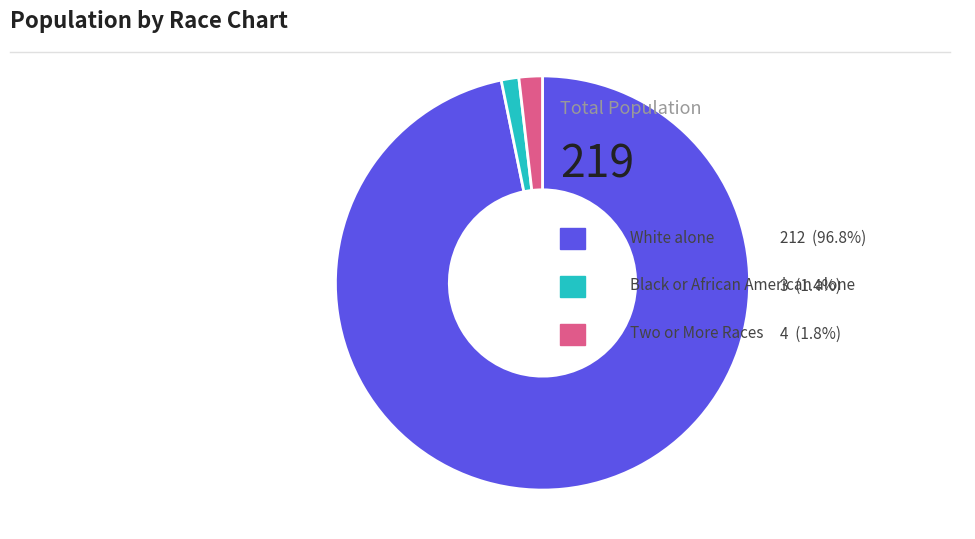

Does any single category account for the majority?

Yes